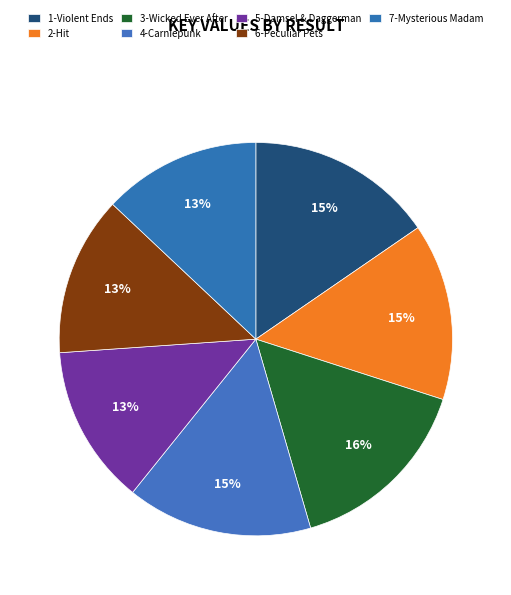

Which category has the smallest portion of the pie?

7-Mysterious Madam